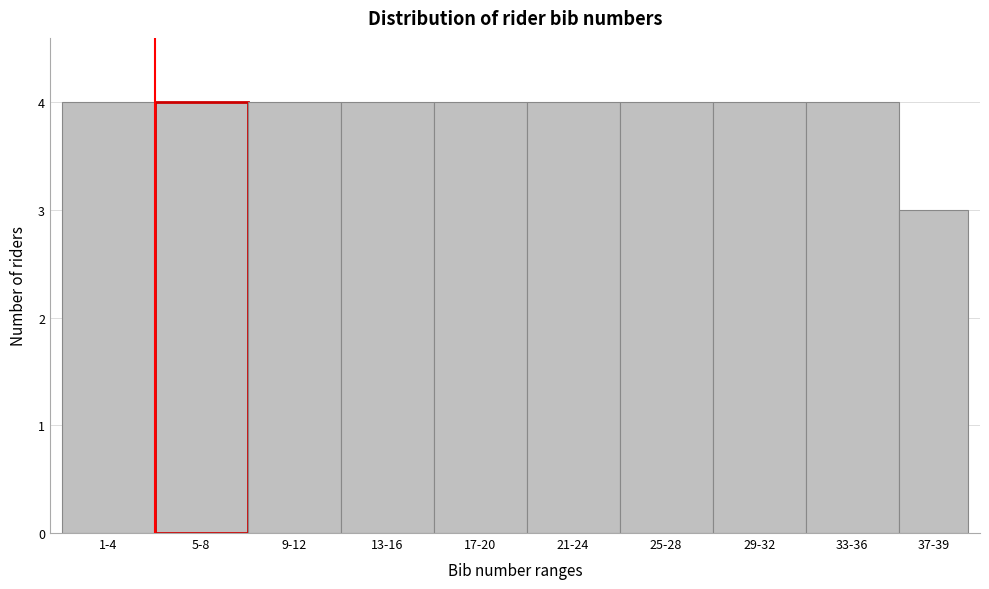

Reading left to right, extract all data points from this chart.

1-4=4	5-8=4	9-12=4	13-16=4	17-20=4	21-24=4	25-28=4	29-32=4	33-36=4	37-39=3